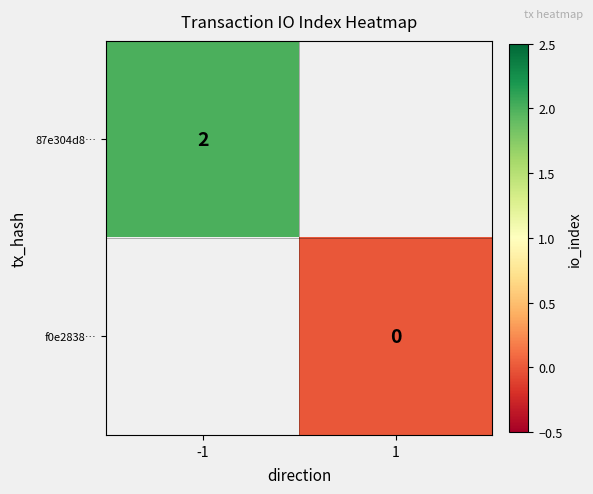

Count the number of categories in the chart.

2